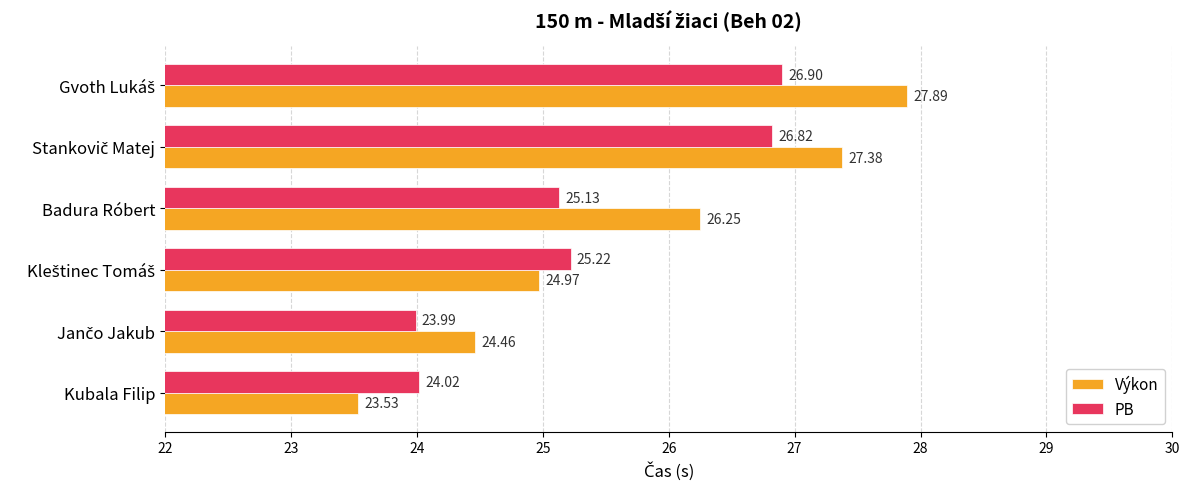

What is the maximum value shown in the chart?

27.9